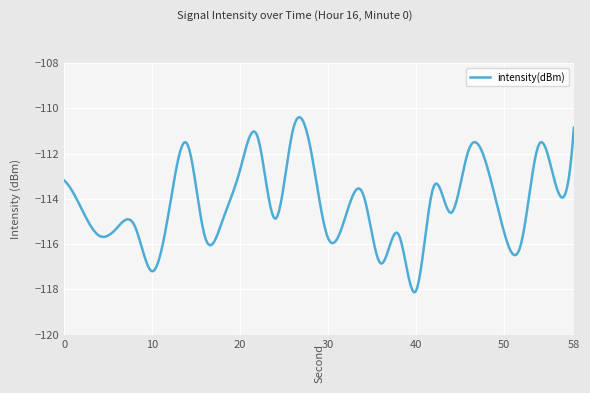

What is the difference between the second highest and second lowest values?

7.7